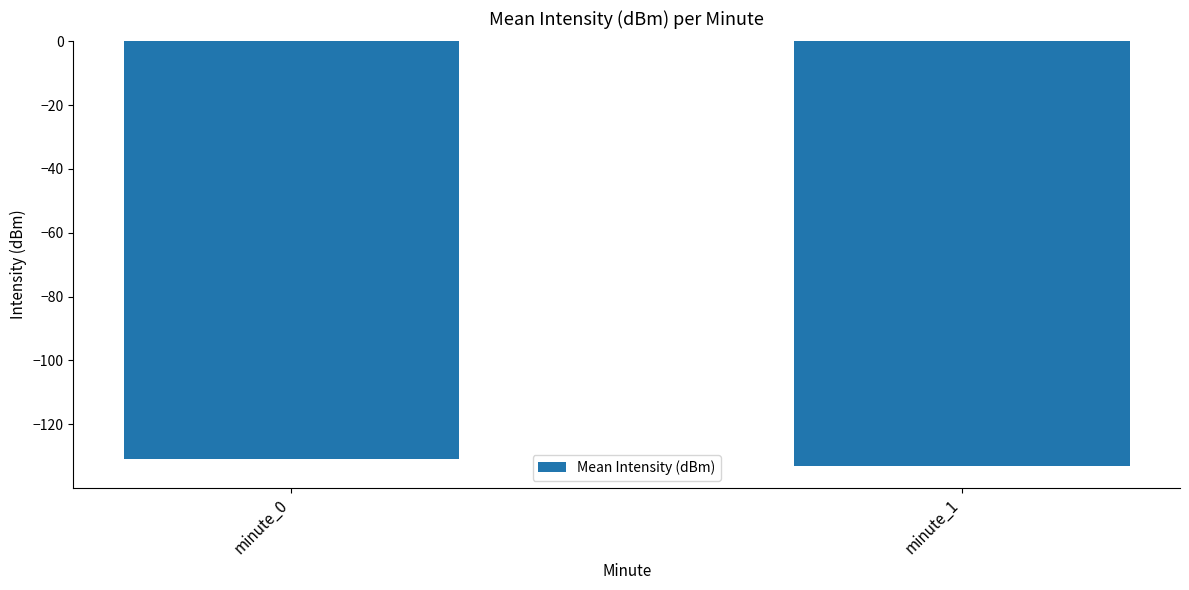

Reading left to right, extract all data points from this chart.

minute_0=-130.9	minute_1=-133.2